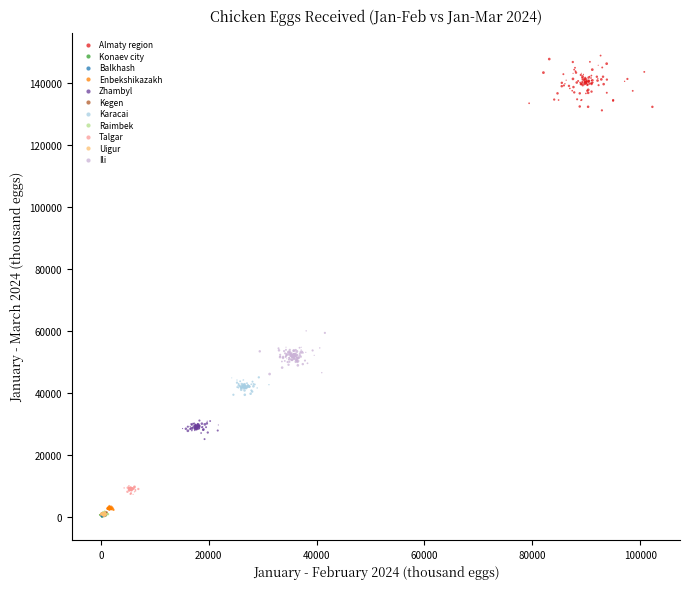

Which series reaches the maximum Y coordinate?

Almaty region